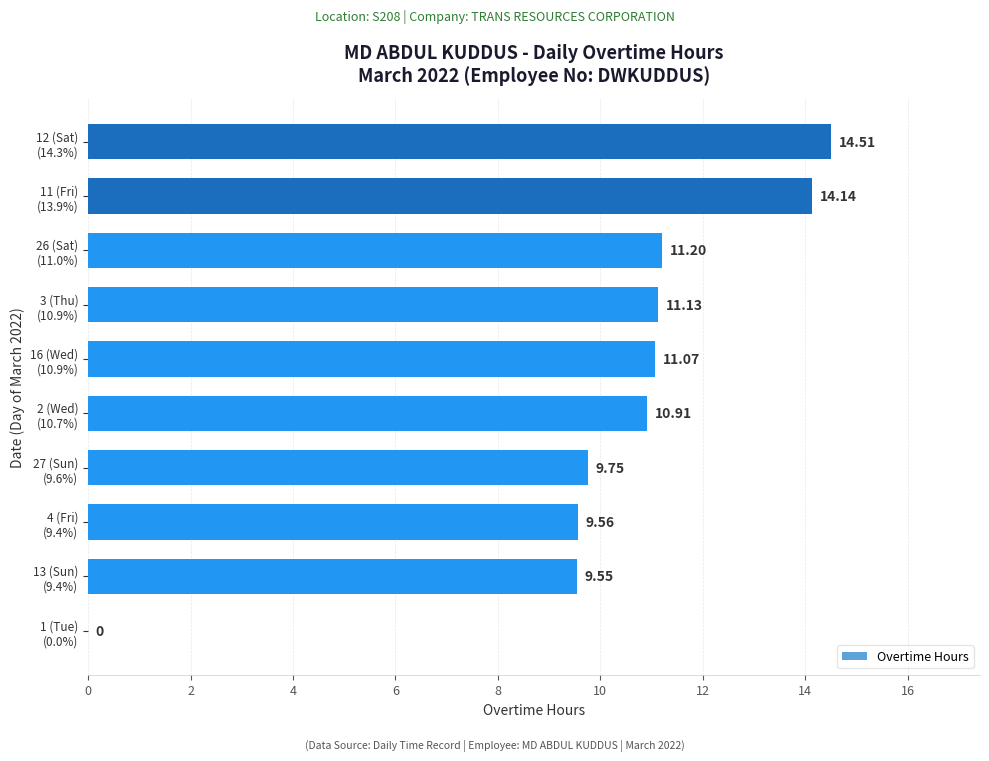

What is the sum of all values?

101.8